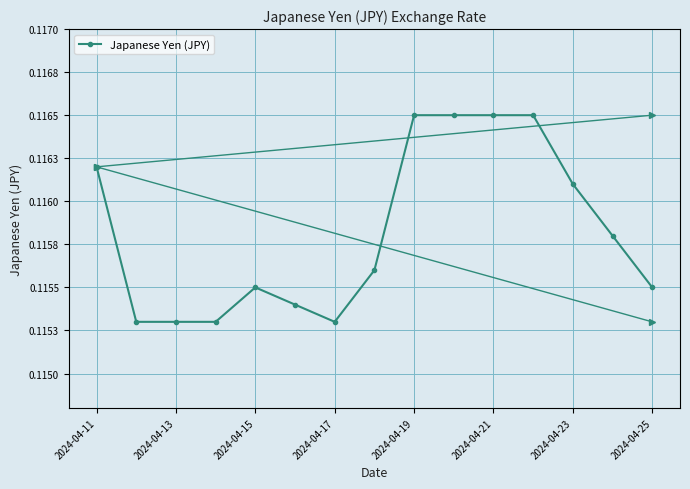

What is the average value?

0.1